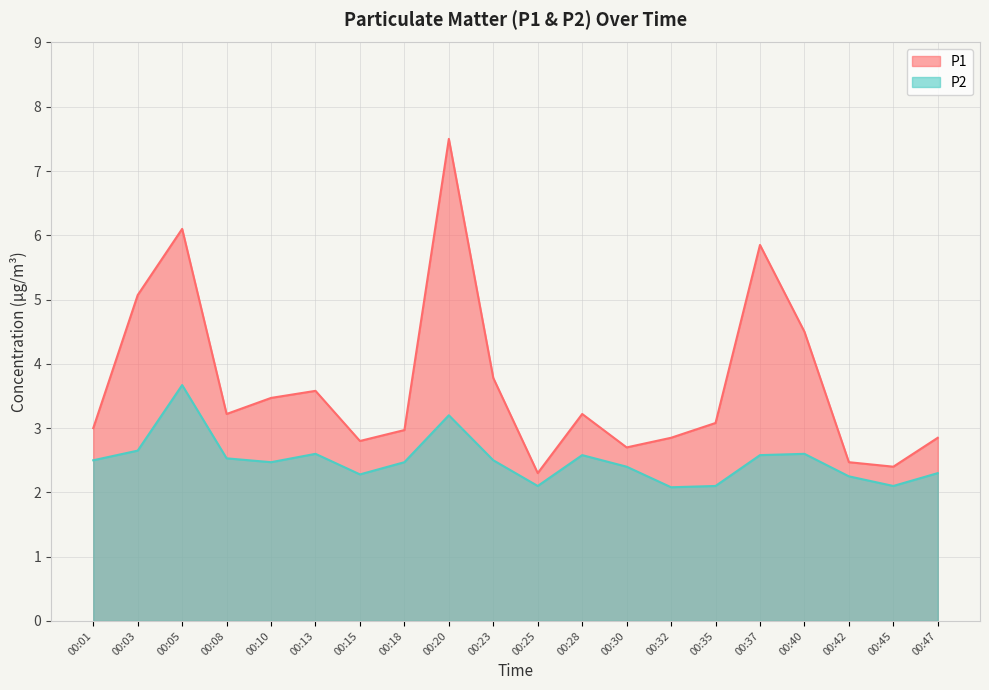

What is the value of the P2 point at the 16th from the left?

2.6